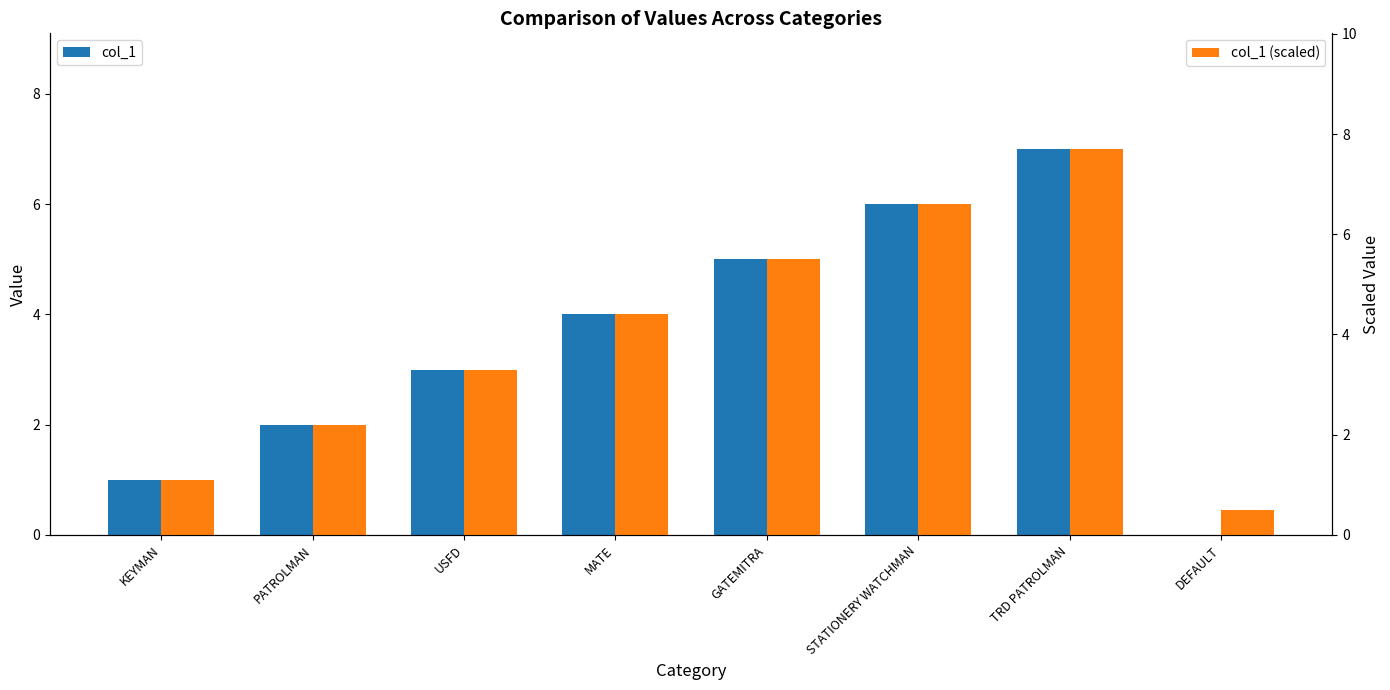

Reading left to right, transcribe all the data shown in this chart.

col_1: KEYMAN=1.0	PATROLMAN=2.0	USFD=3.0	MATE=4.0	GATEMITRA=5.0	STATIONERY WATCHMAN=6.0	TRD PATROLMAN=7.0	DEFAULT=0.0
col_1 (scaled): KEYMAN=1.1	PATROLMAN=2.2	USFD=3.3	MATE=4.4	GATEMITRA=5.5	STATIONERY WATCHMAN=6.6	TRD PATROLMAN=7.7	DEFAULT=0.5